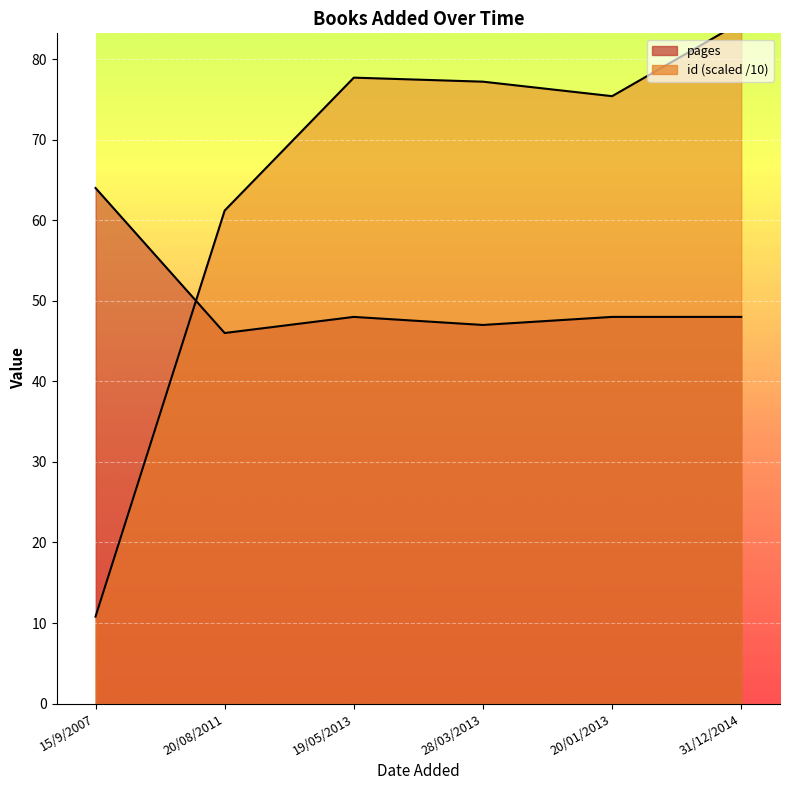

At 20/08/2011, list the series in order from largest to smallest.

id, pages